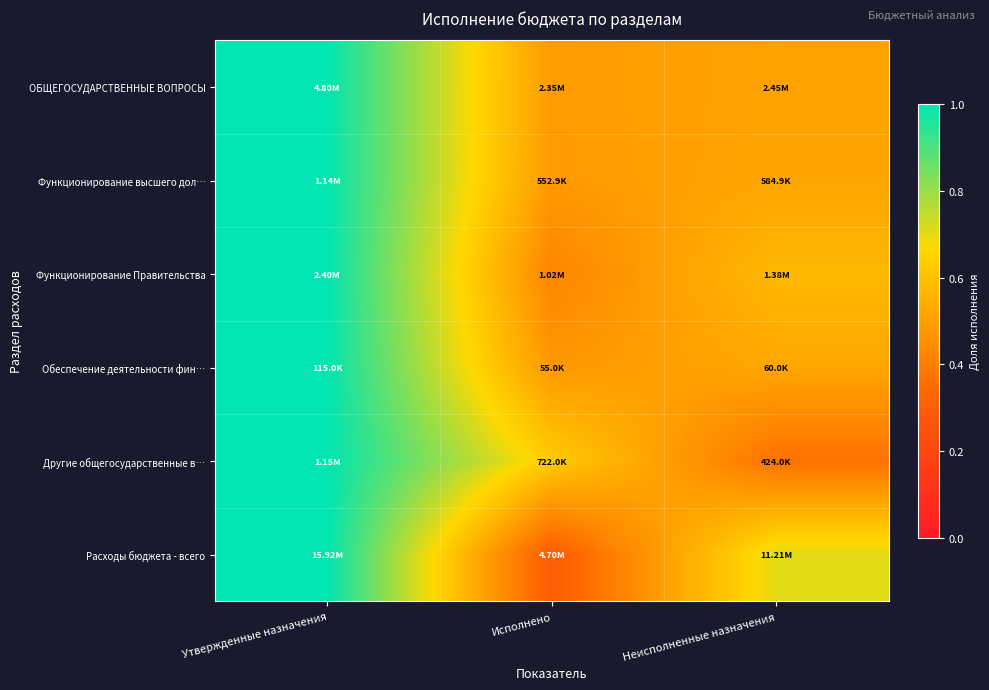

What is the maximum value shown in the chart?

1.0